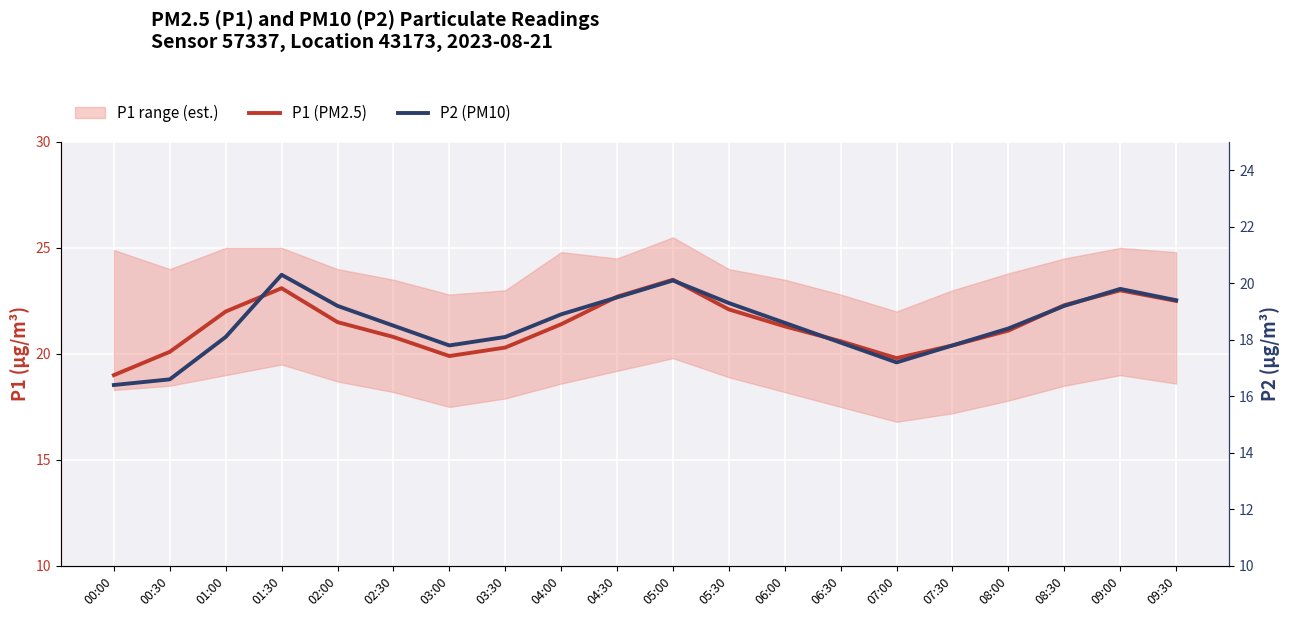

At which label does P1 (PM2.5) first exceed 21?

01:00